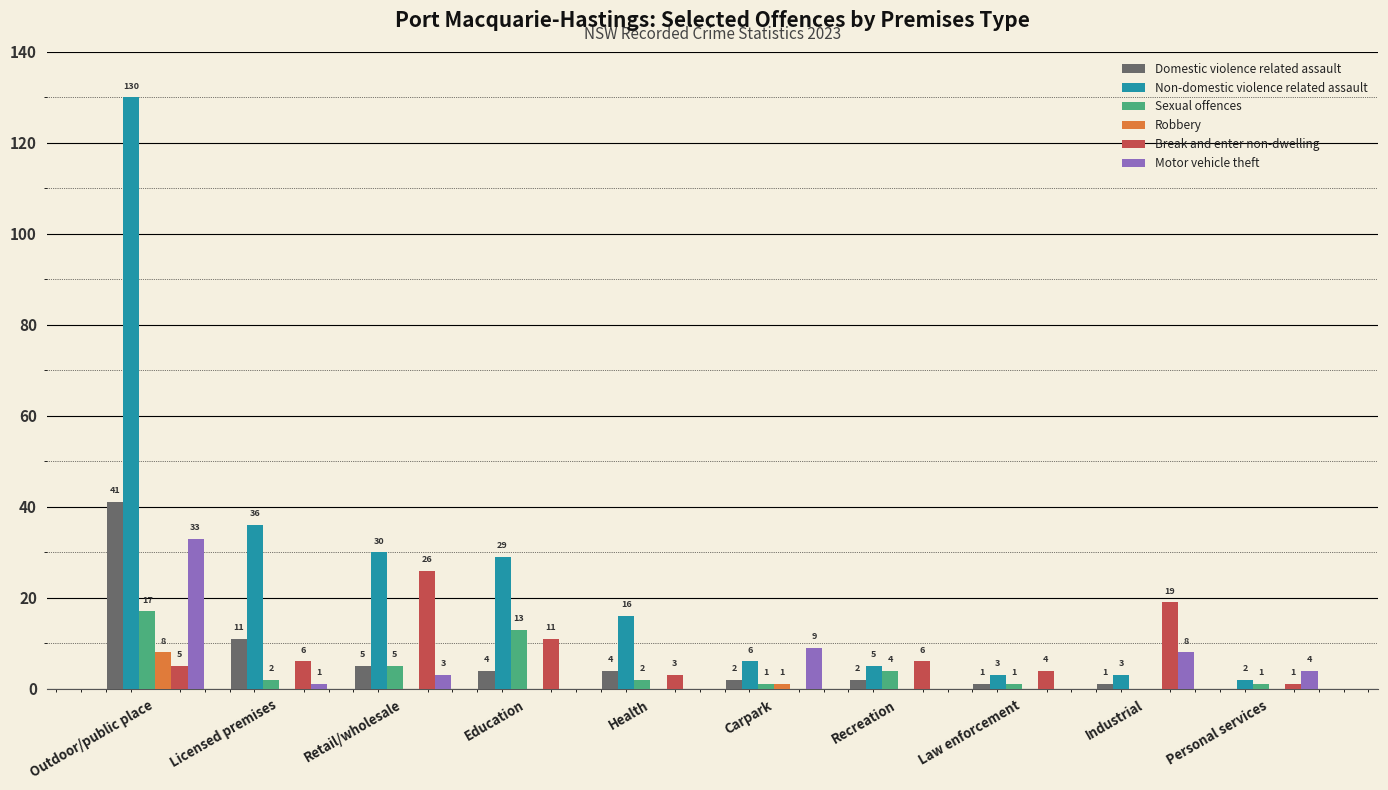

What is the total value across all series at Law enforcement?

9